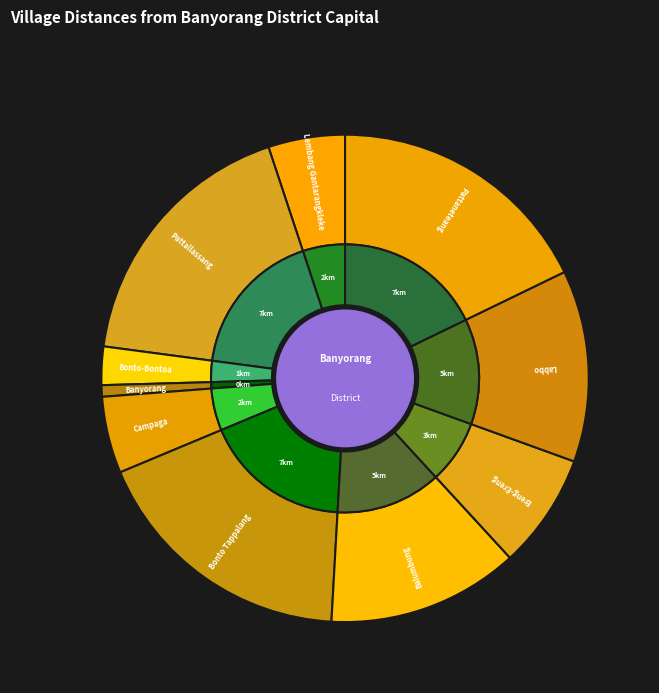

What percentage is the Labbo slice, to the nearest percent?

13%